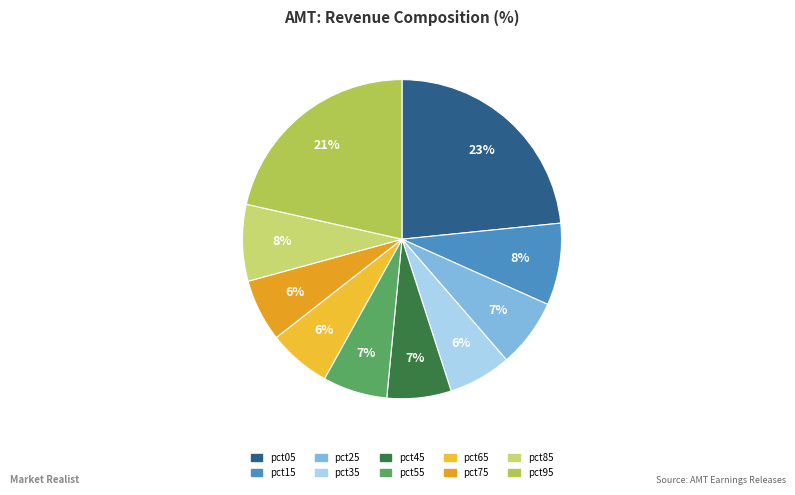

How many segments does this pie chart have?

10